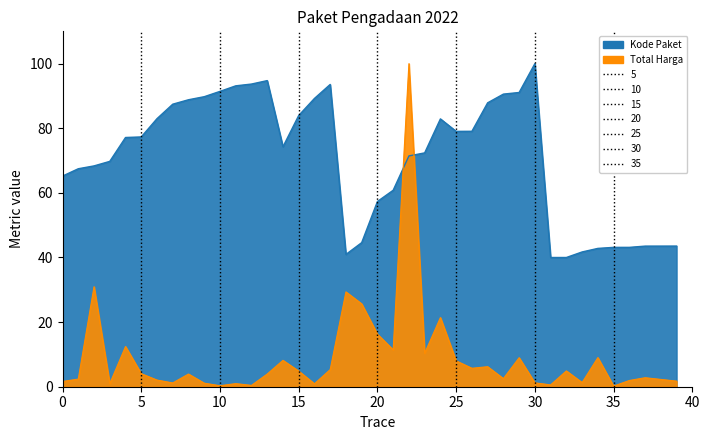

What is the smallest value displayed?

0.2